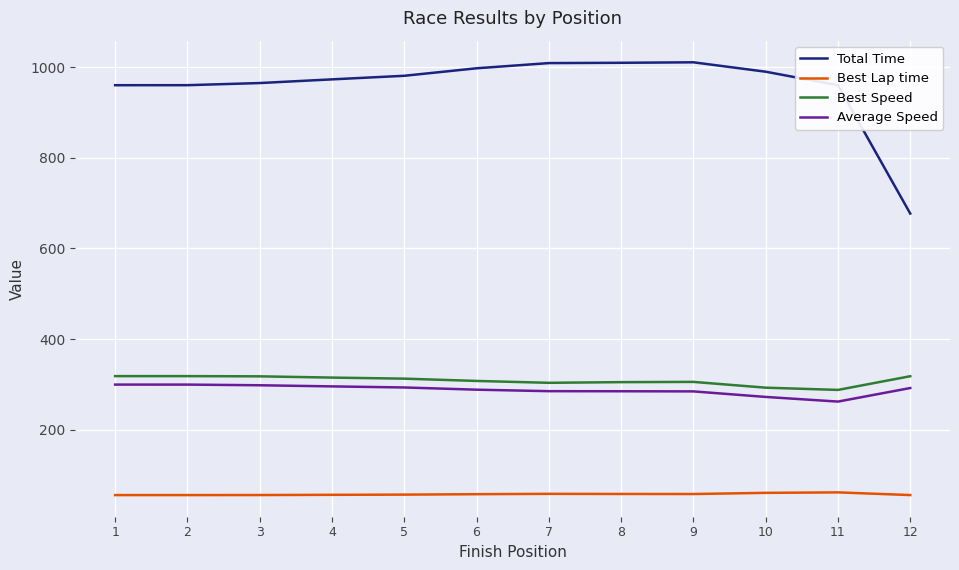

What is the maximum value for Best Speed?

318.7